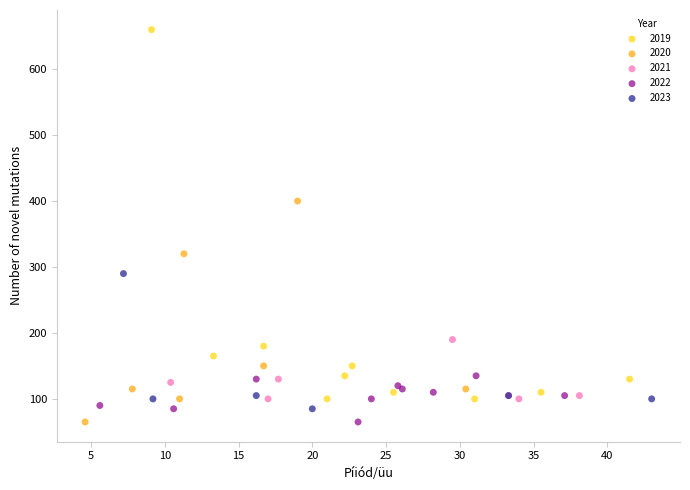

Which series contains the highest Y value?

2019